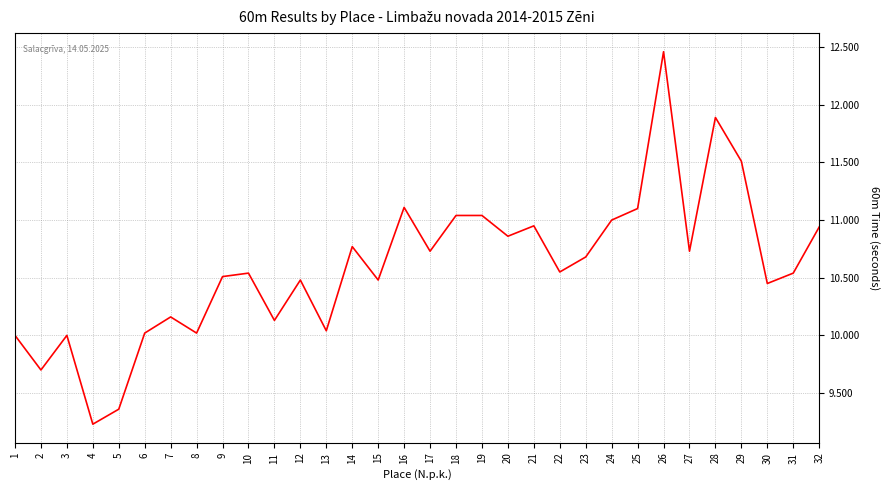

The value at 9 is 6.0. True or false?

False